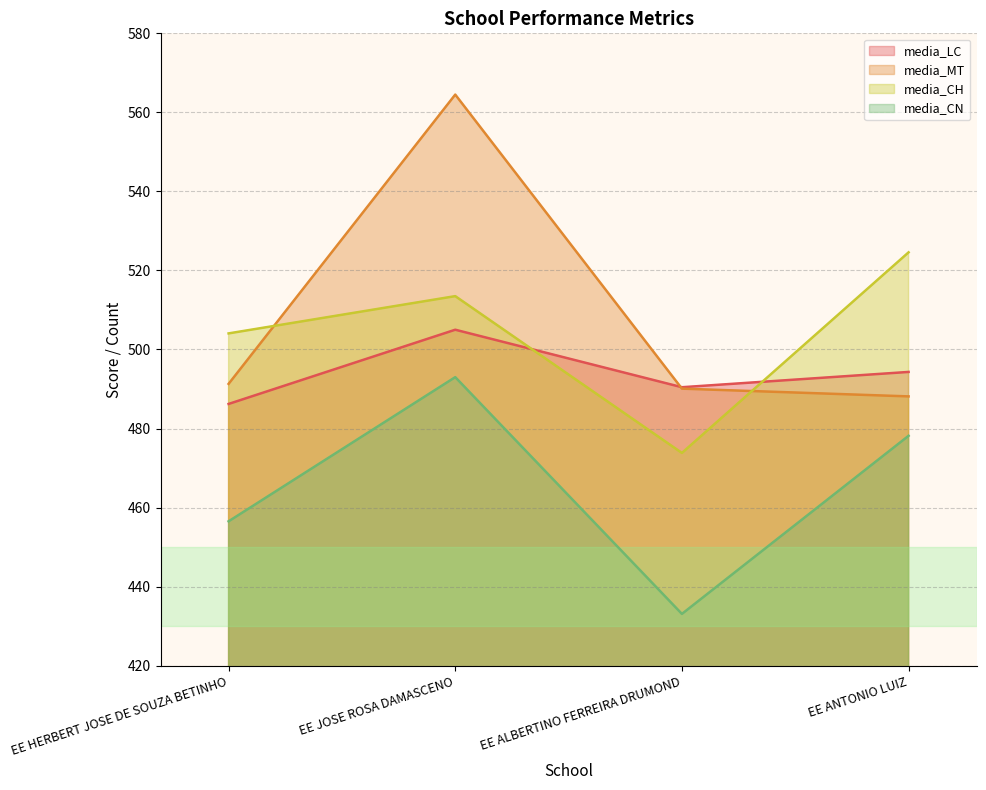

Rank the series by their maximum value, from lowest to highest.

media_CN, media_LC, media_CH, media_MT